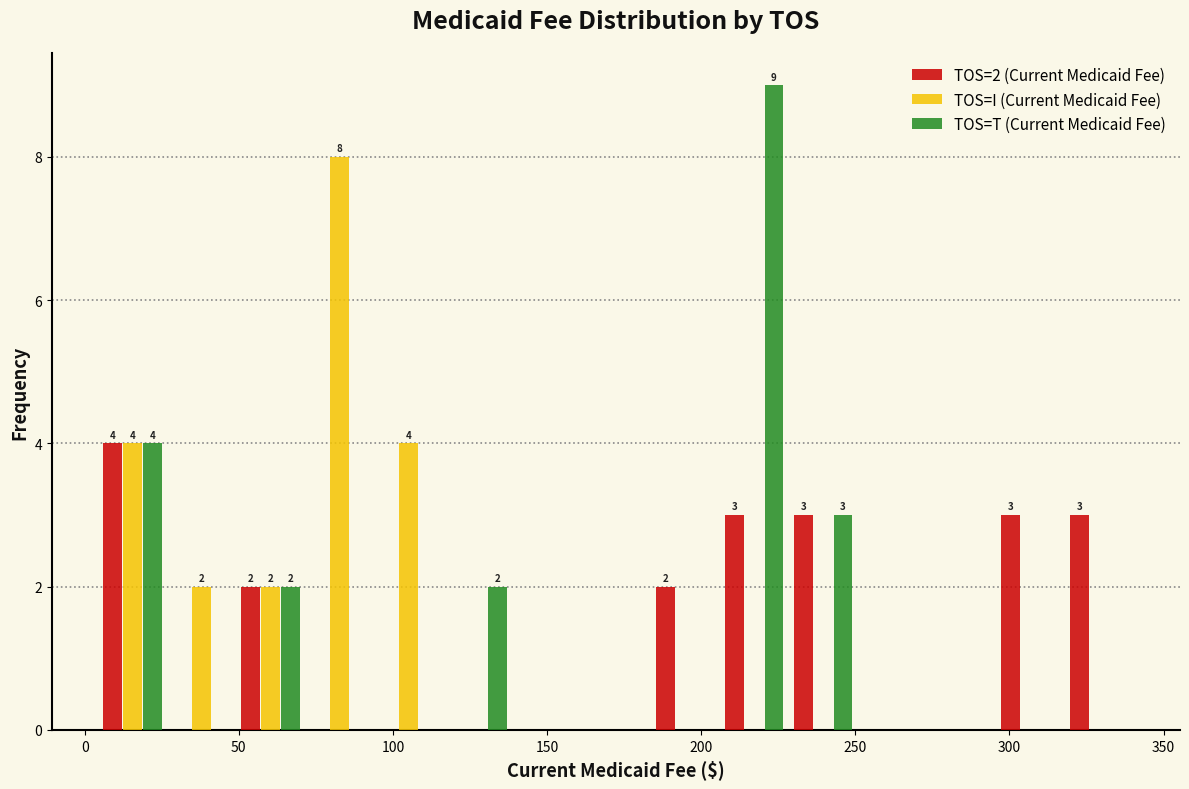

In the TOS=T (Current Medicaid Fee) series, which range on the x-axis has the tallest bar?

205 to 230